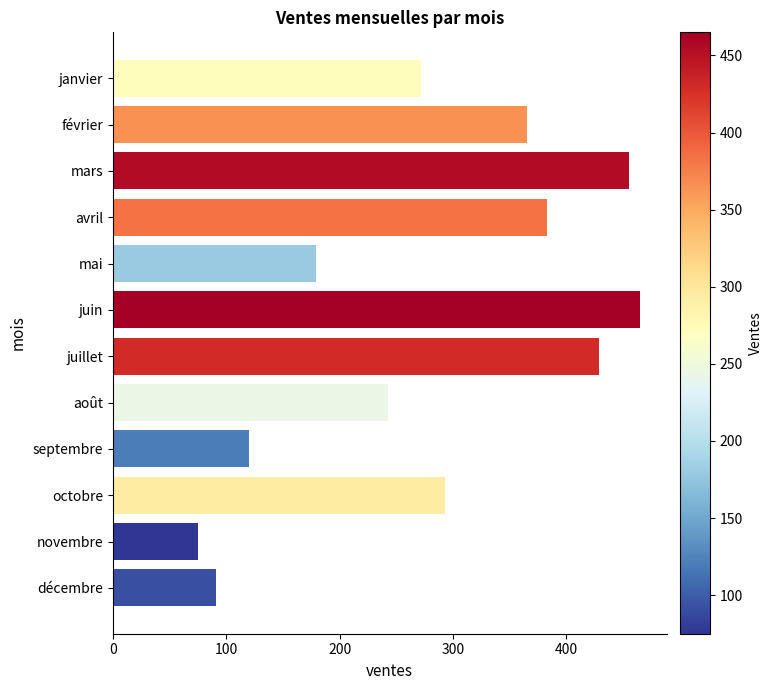

How many bars are there in total?

12